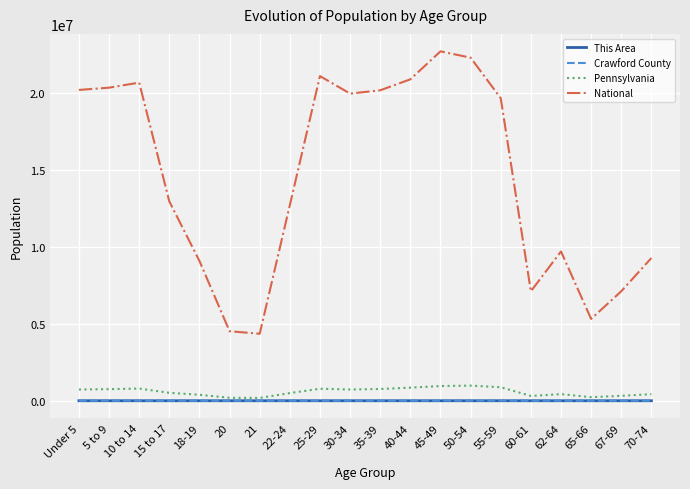

True or false: Crawford County and National cross at least once.

False